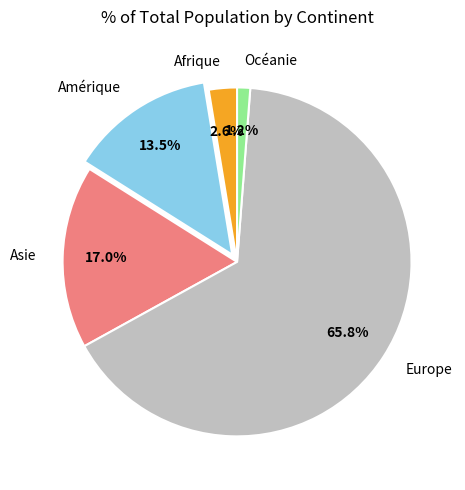

Does any single category account for the majority?

Yes